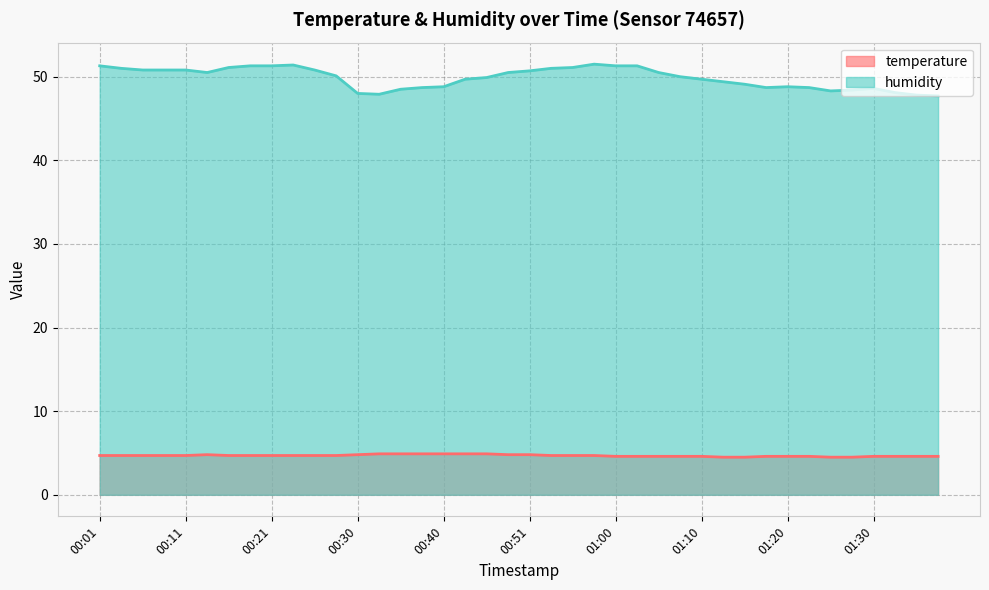

Between 01:03 and 01:17, which series saw the biggest shift?

humidity